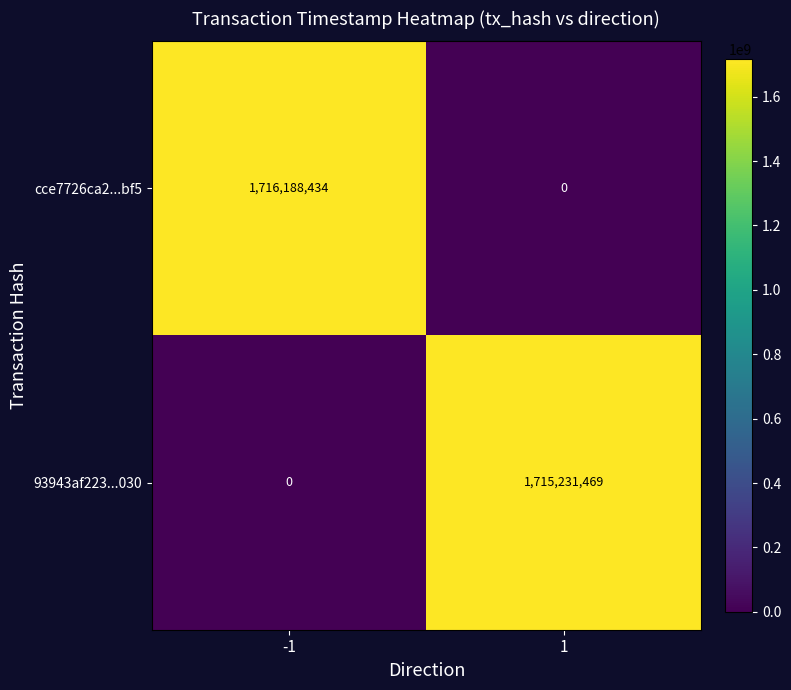

Is it true that cce7726ca2...bf5 equals 0 at 1?

True